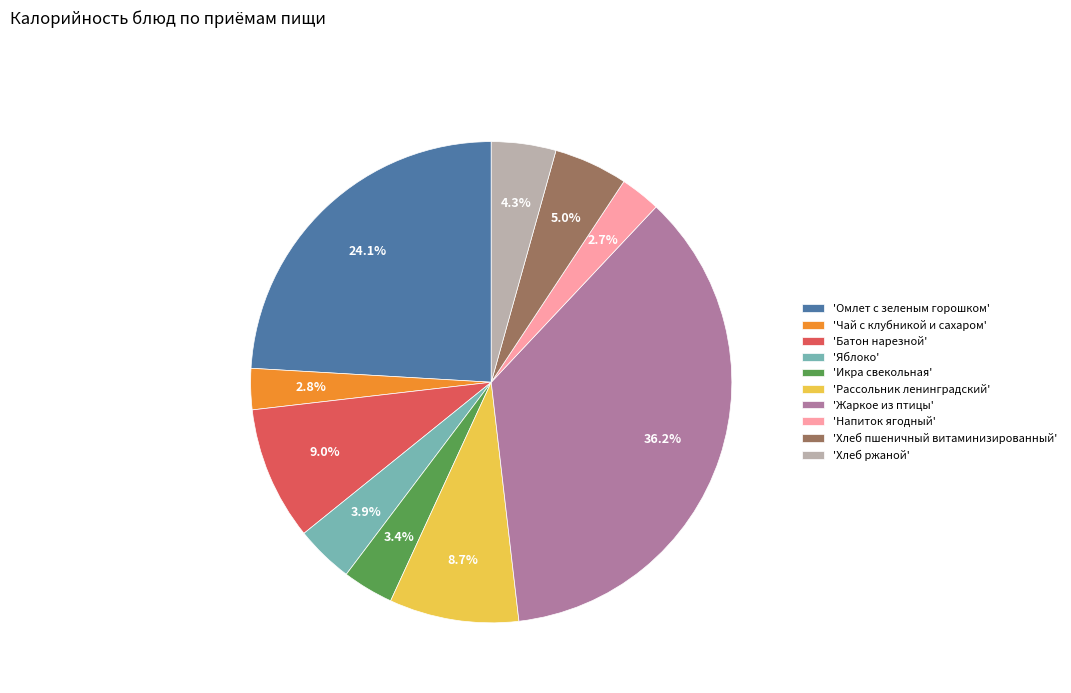

What is the largest slice in the pie chart?

'Жаркое из птицы'